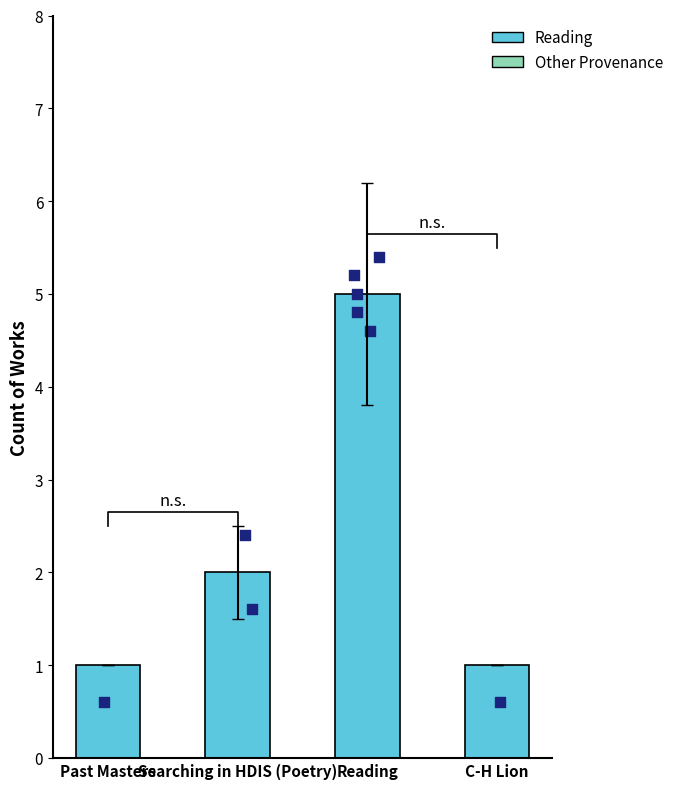

What is the ratio of the value at C-H Lion to the value at Reading?

0.2